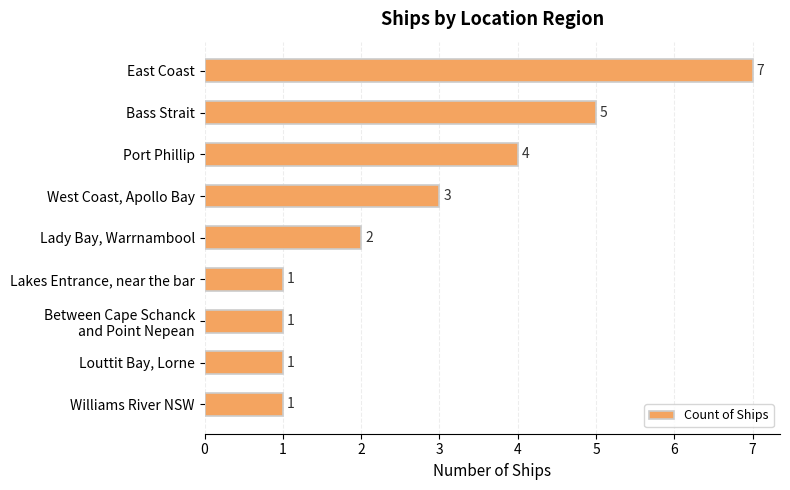

What is the greatest value displayed?

7